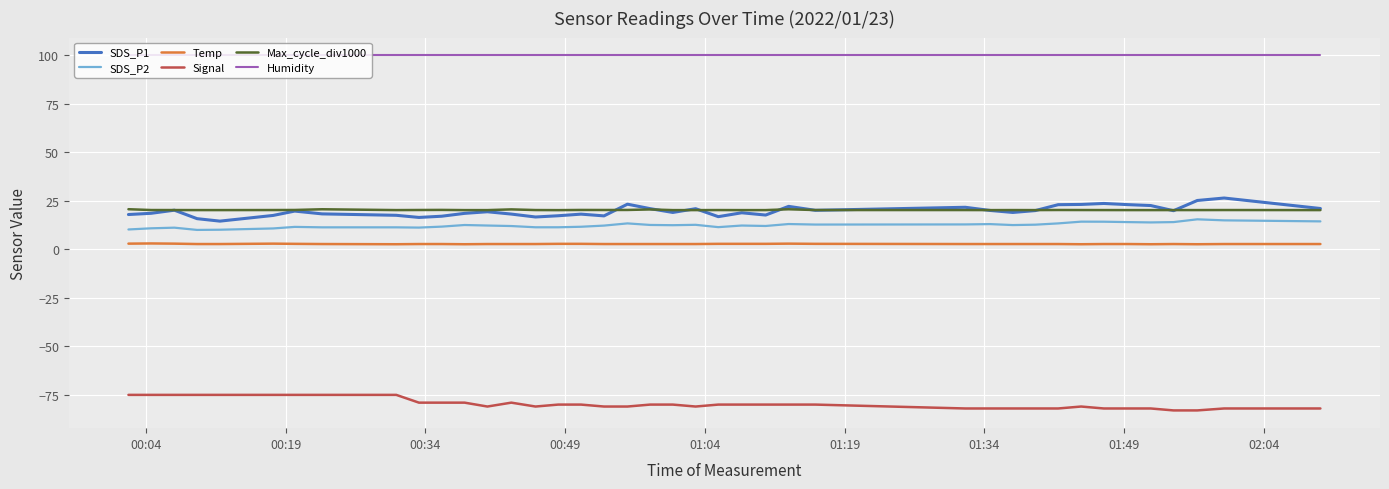

What is the minimum value for SDS_P1?

14.5